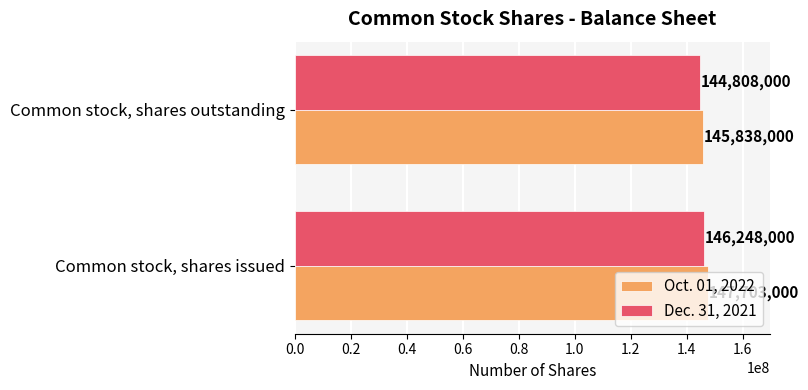

How many data points does each series have?

2